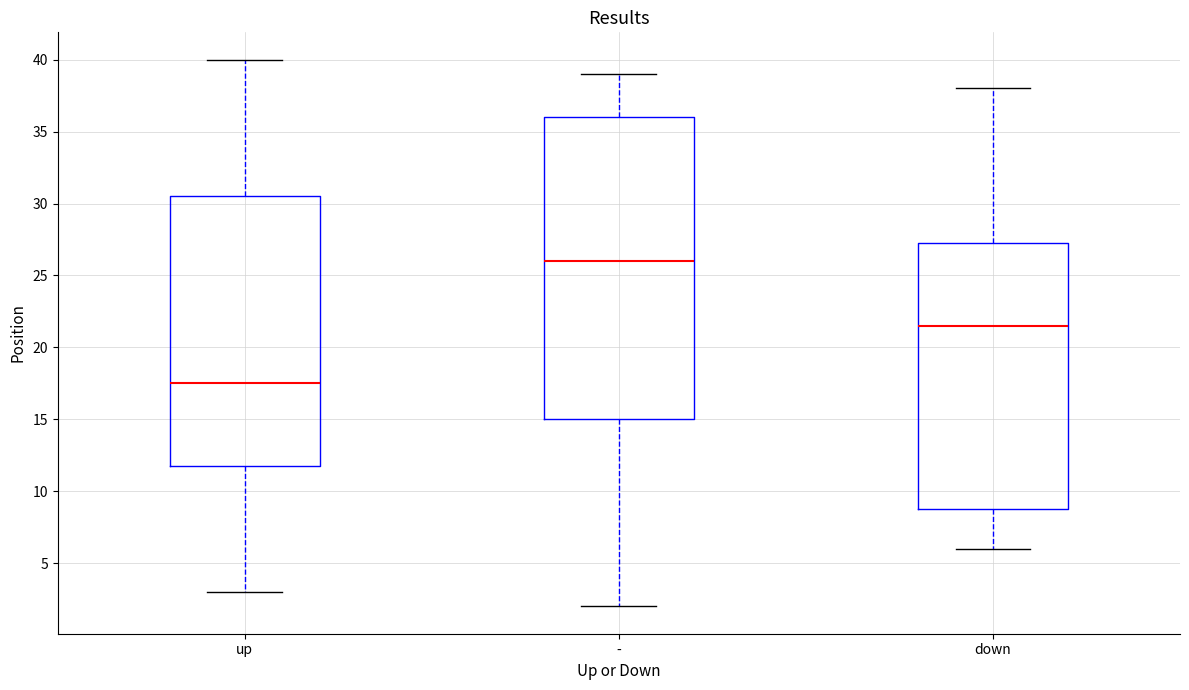

Which box has the highest median line?

-